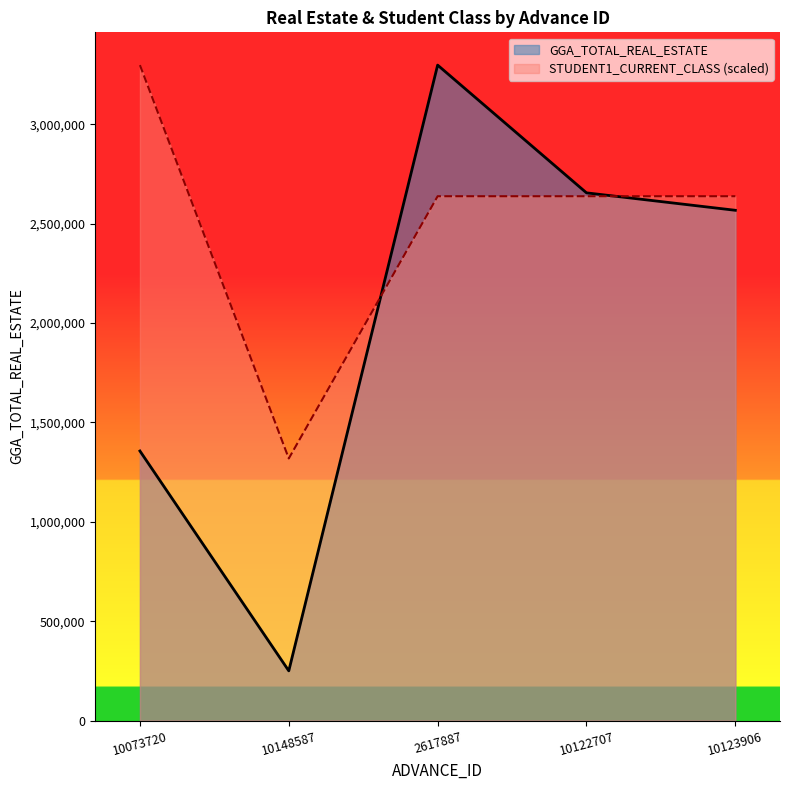

Which category has the lowest value in the GGA_TOTAL_REAL_ESTATE series?

10148587